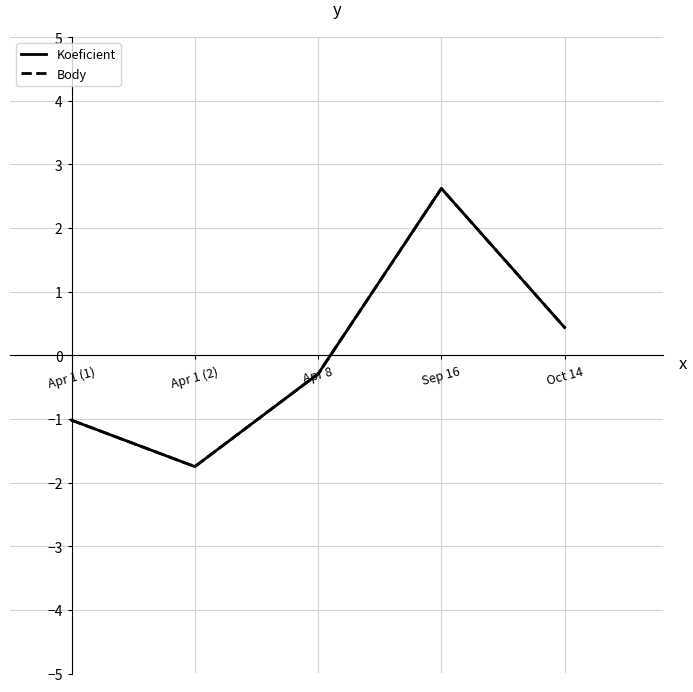

At which label does Koeficient first exceed 0?

Sep 16